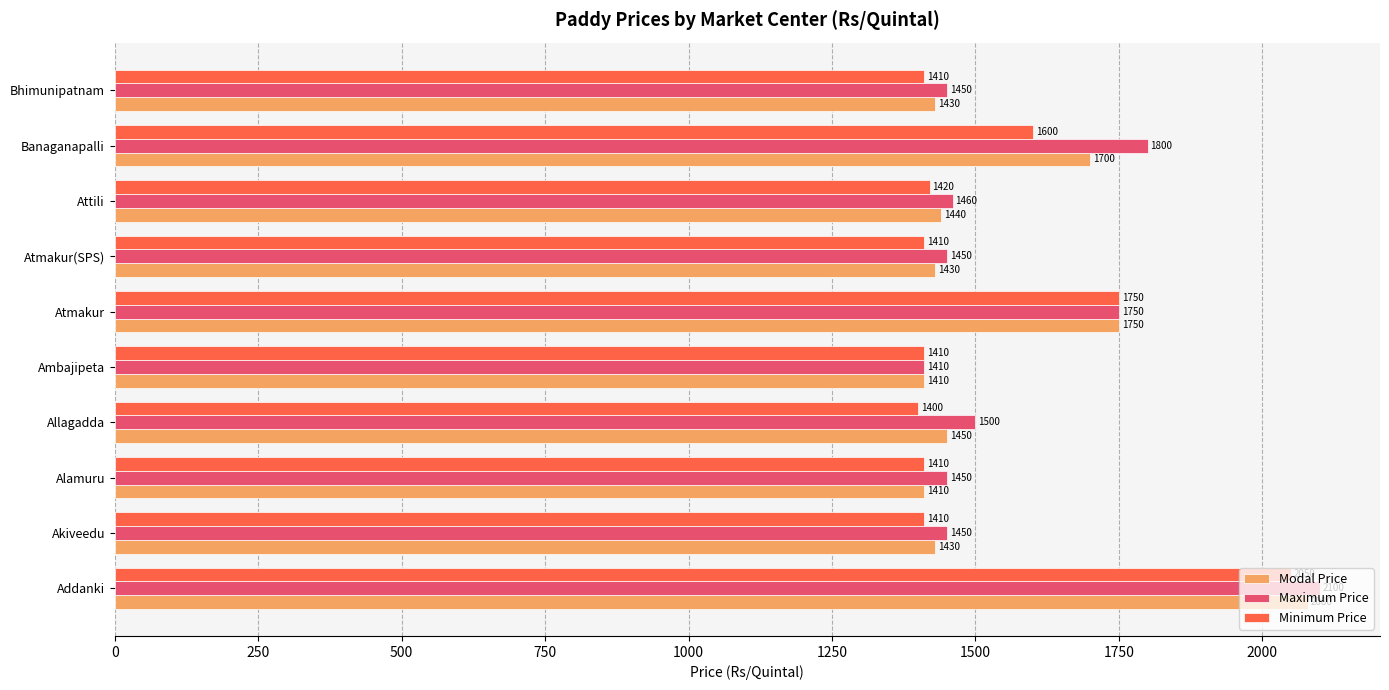

Rank the series by their maximum value, from highest to lowest.

Maximum Price, Modal Price, Minimum Price